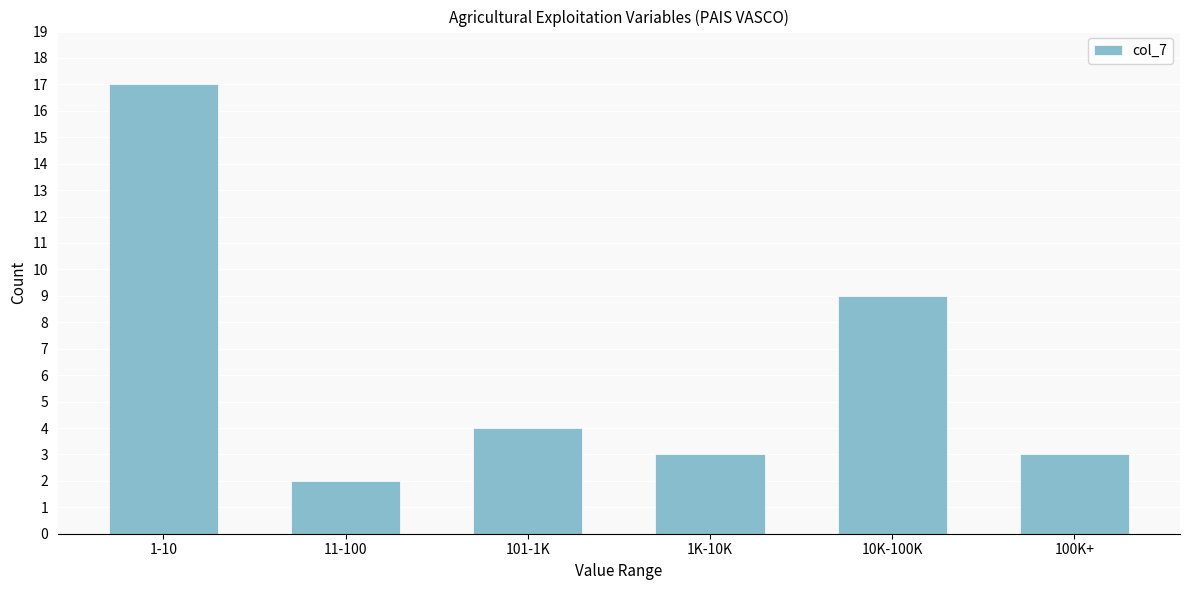

Reading left to right, extract all data points from this chart.

1-10=17	11-100=2	101-1K=4	1K-10K=3	10K-100K=9	100K+=3